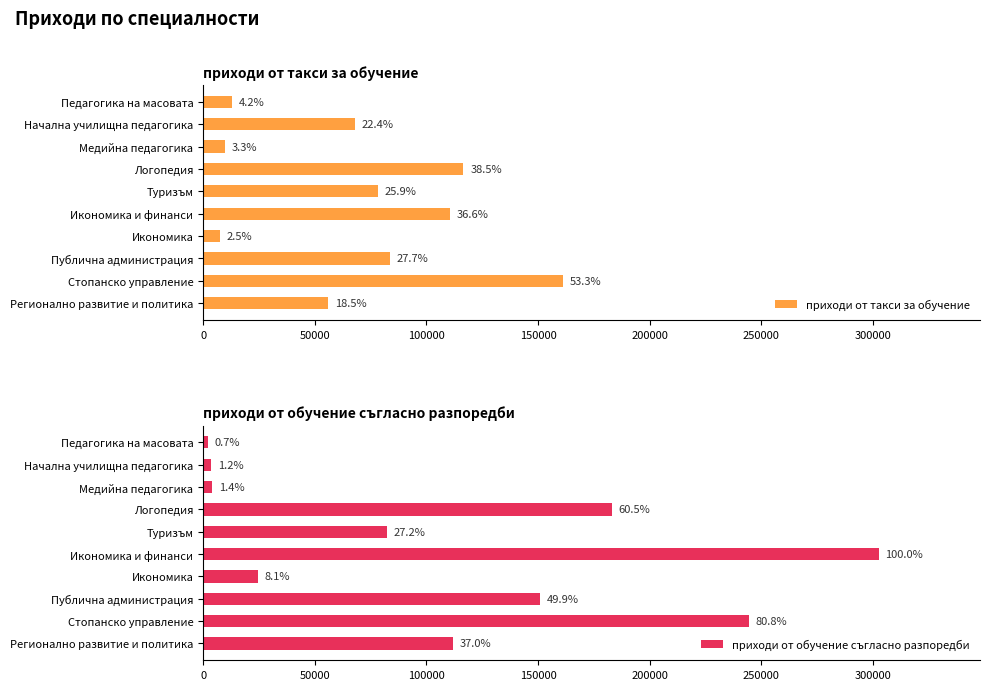

Reading left to right, what are all the values shown in this chart?

приходи от такси за обучение: 55870	161260	83718	7610	110712	78388	116620	9980	67890	12765
приходи от обучение съгласно разпоредби: 111900	244434	151122	24450	302591	82255	182952	4140	3677	2136